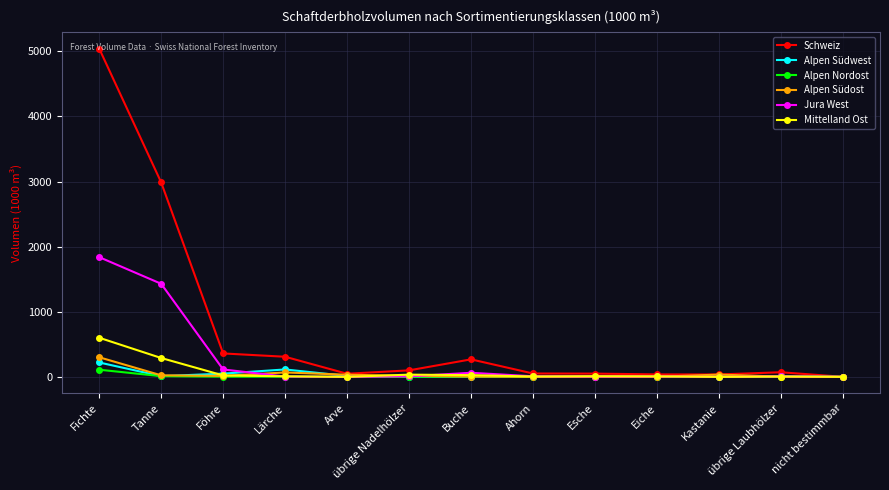

What position from the right is nicht bestimmbar?

1